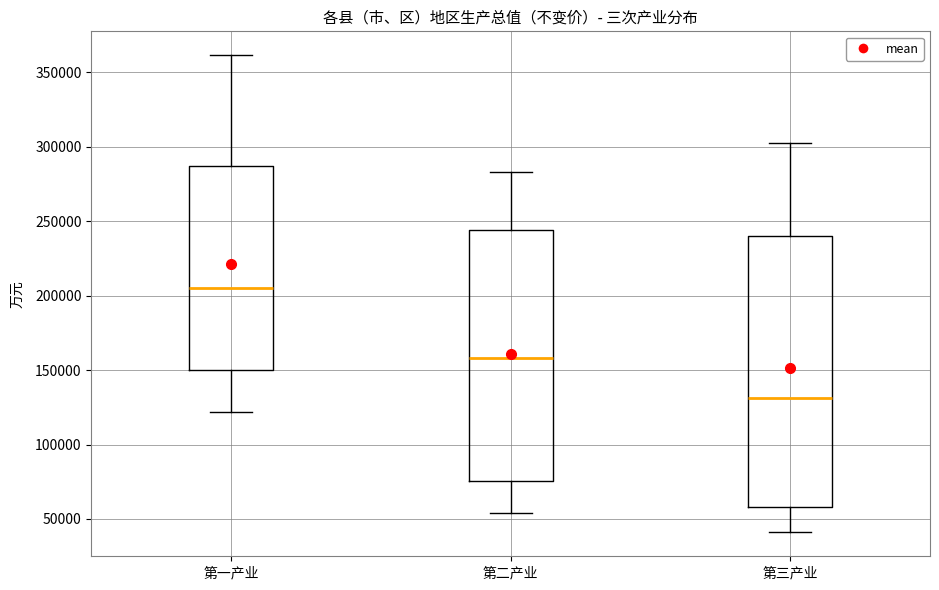

Where is the upper edge of the box for 第一产业 on the y-axis? The values are not printed on the chart, so give them approximately, as read against the axis.

285000